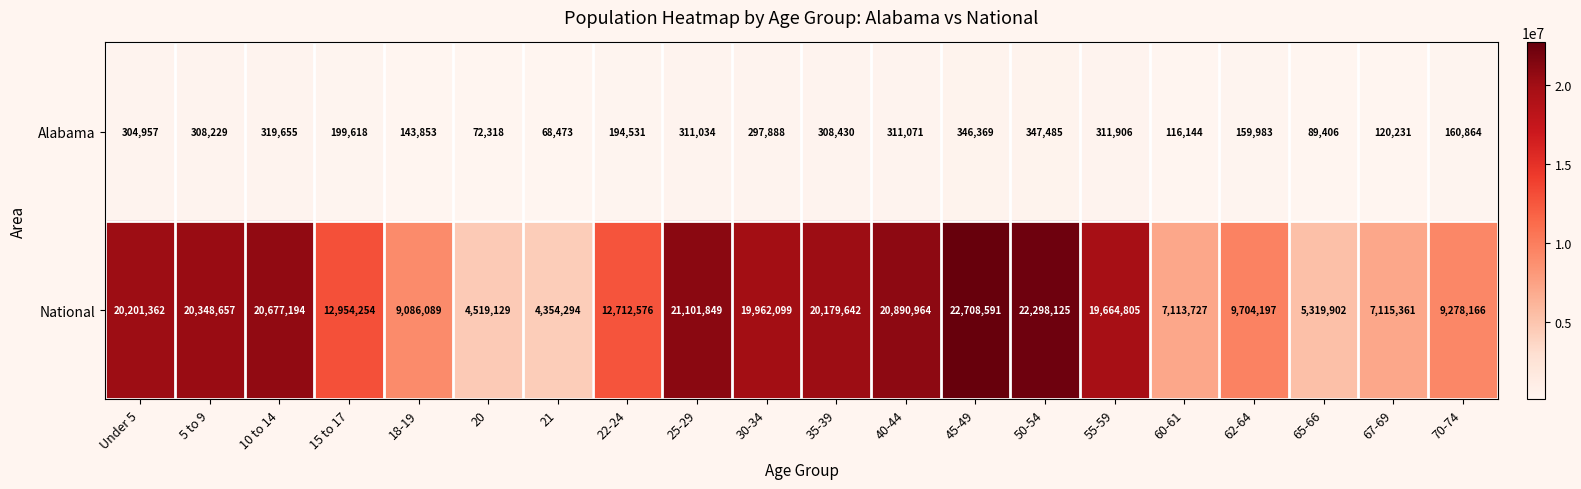

Which series has the largest range (max minus min)?

National